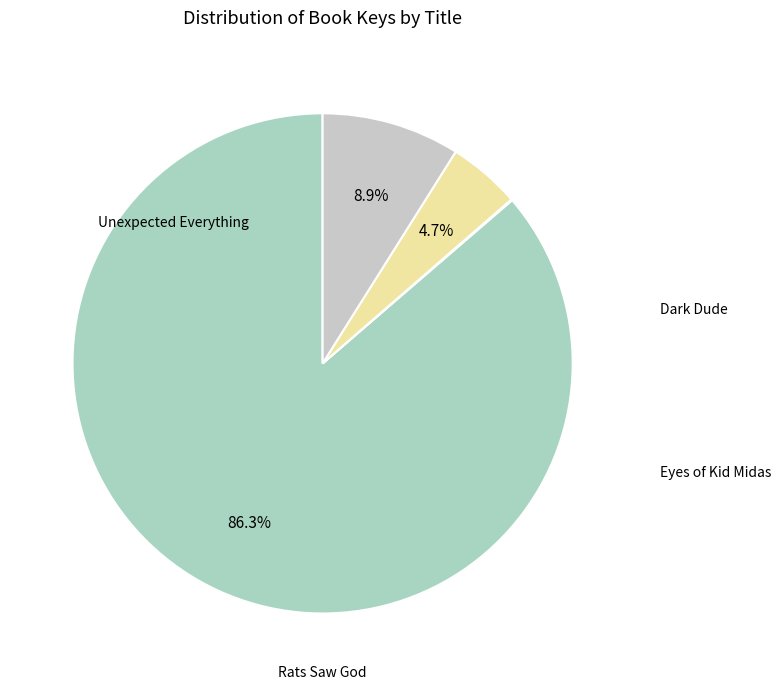

Combined, do Unexpected Everything and Dark Dude account for over 50%?

Yes